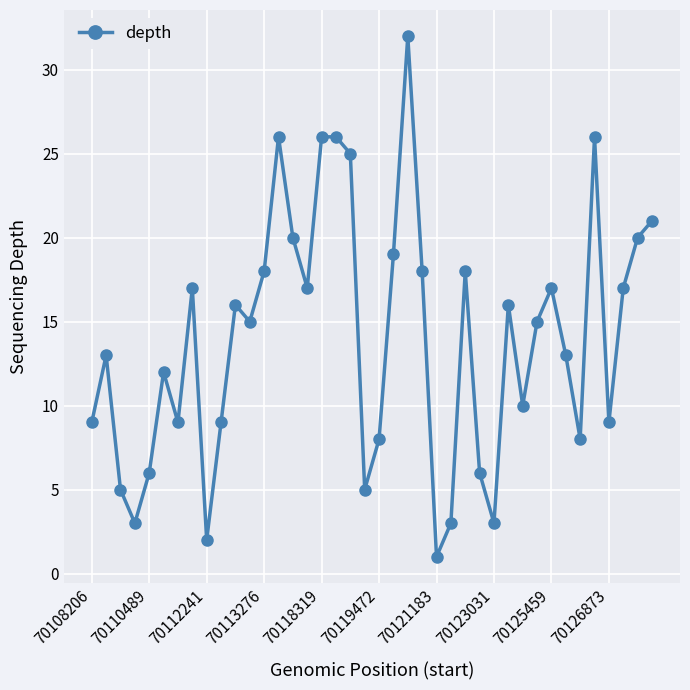

What is the greatest value displayed?

32